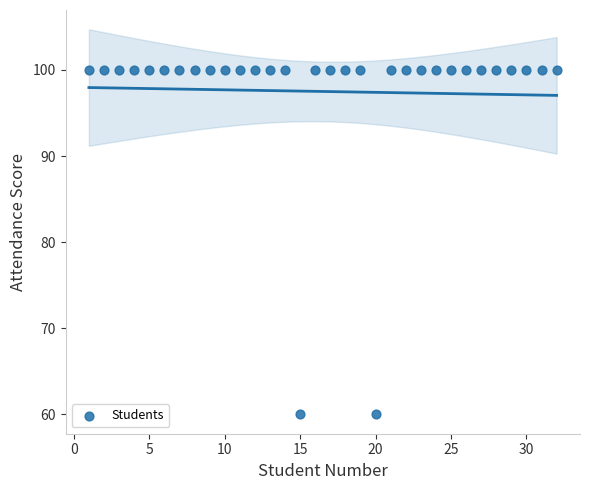

What is the range of Y values (max minus min)?

40